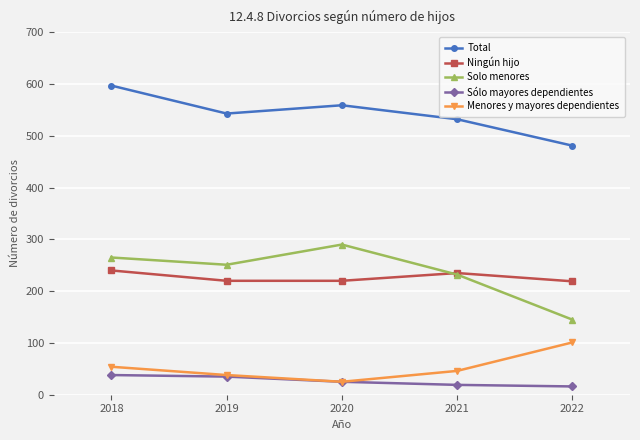

Between 2018 and 2020, which series saw the biggest shift?

Total